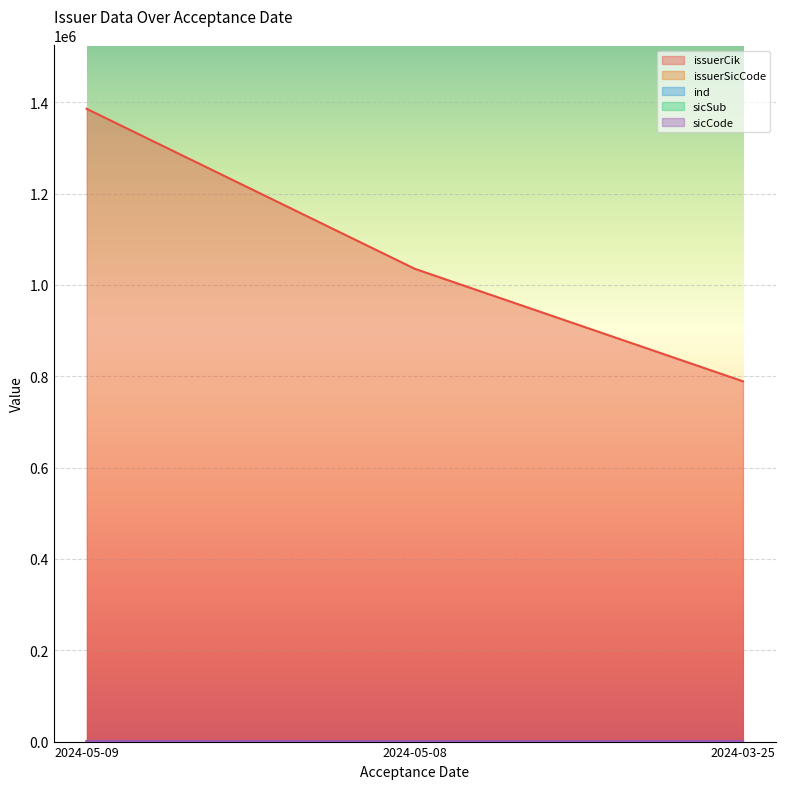

What are all the series names shown in the legend?

issuerCik, issuerSicCode, ind, sicSub, sicCode